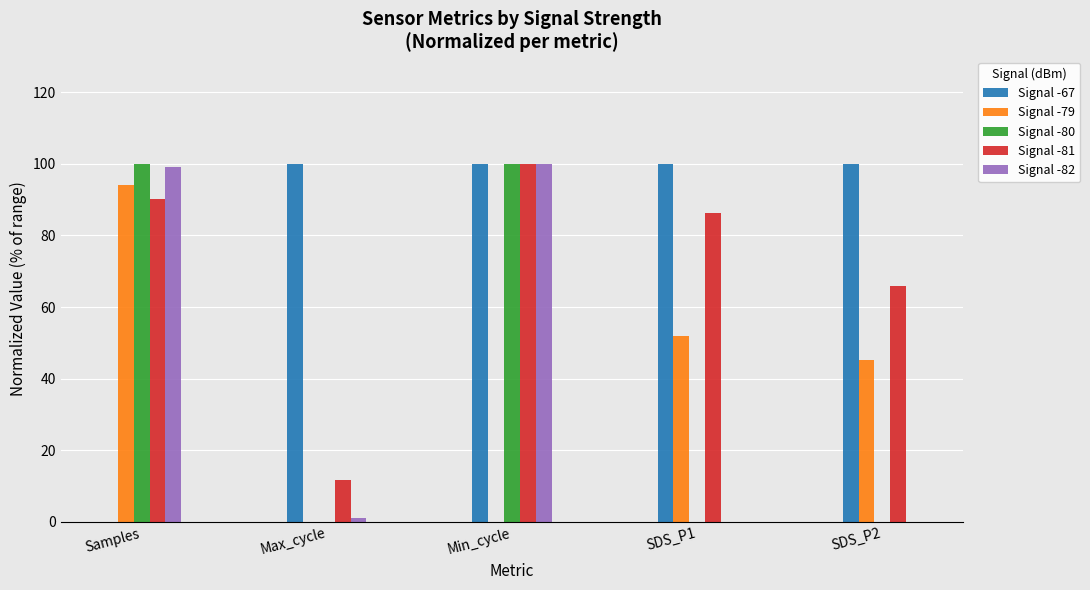

Is it true that Signal -79 equals -43.7 at Min_cycle?

False